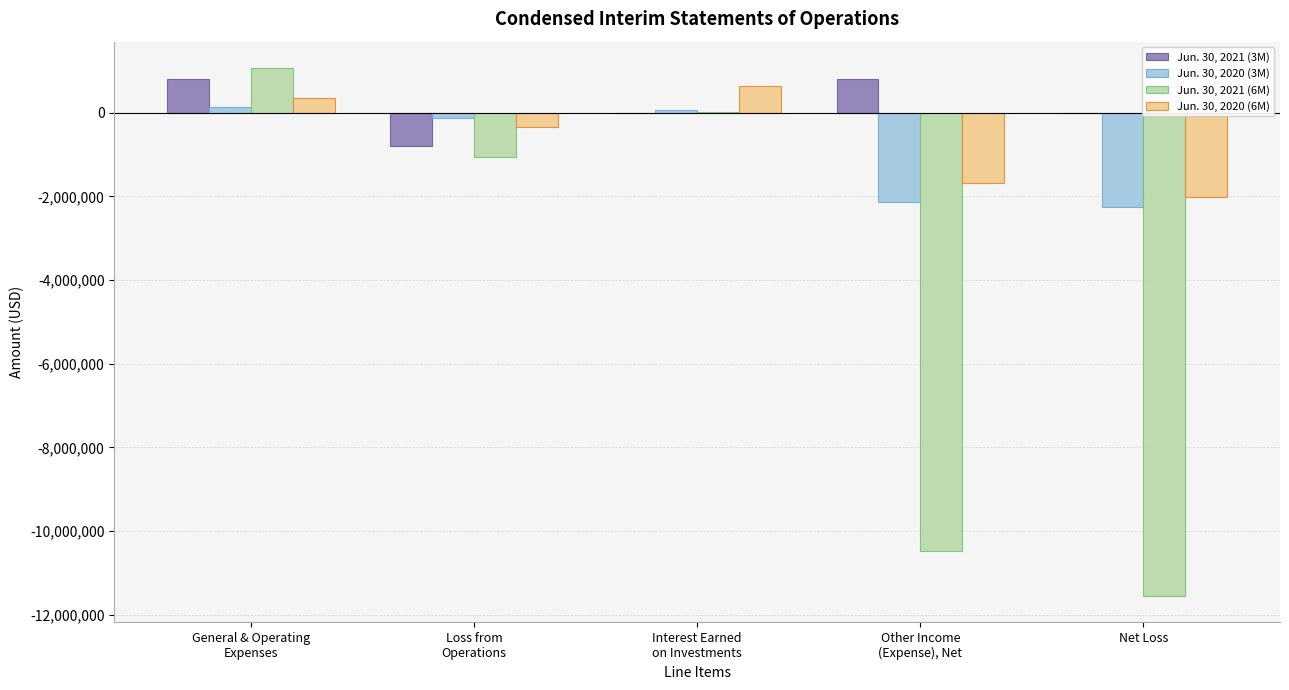

Where is Jun. 30, 2021 (3M) nearest to the value 0?

Net Loss